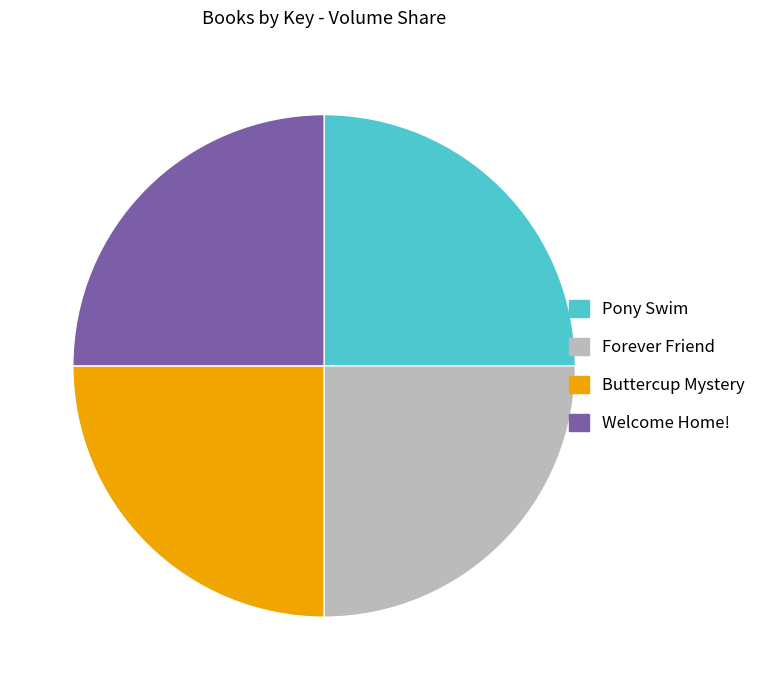

Is there a majority slice in this chart?

No